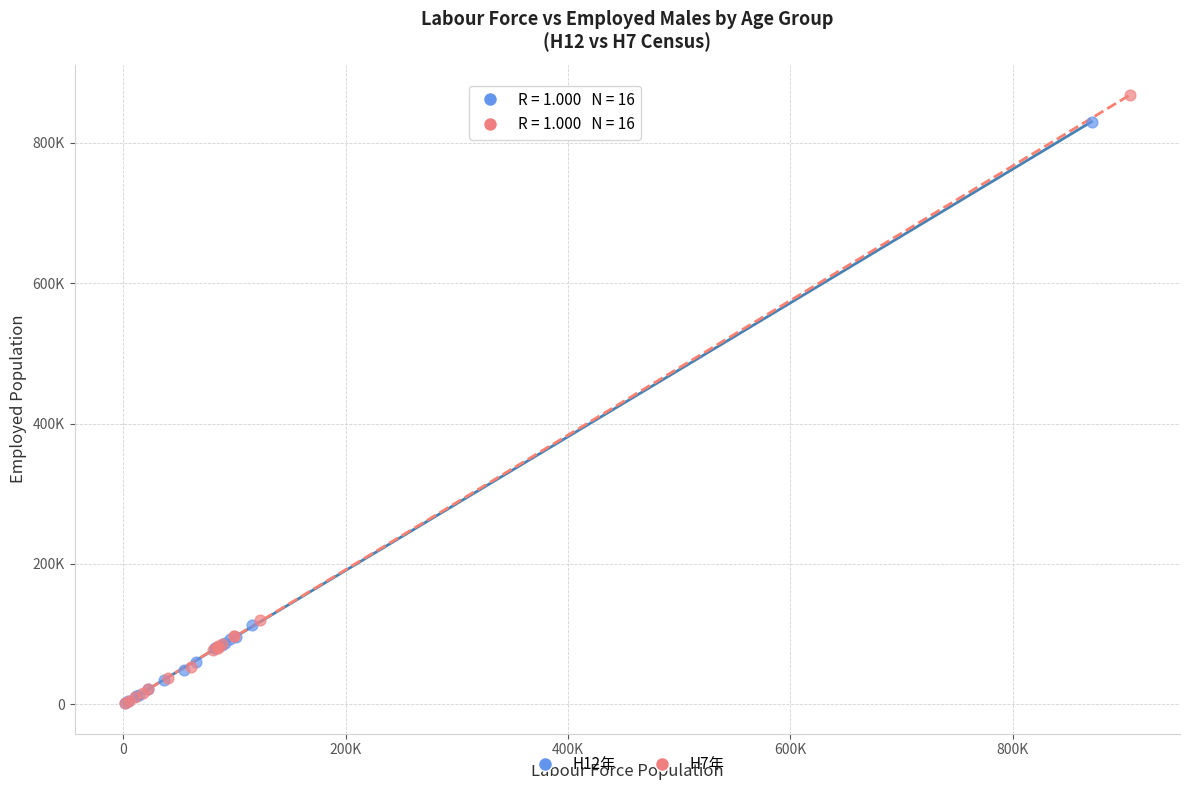

What are all the series names shown in the legend?

H12年, H7年